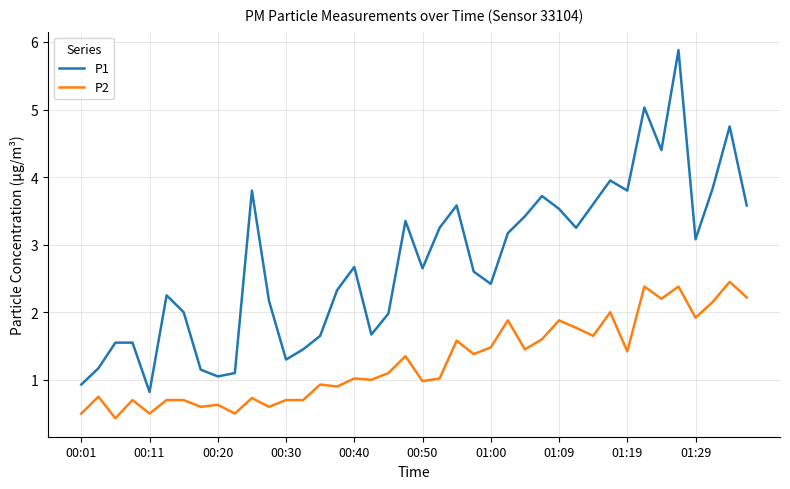

How many lines are shown in the chart?

2